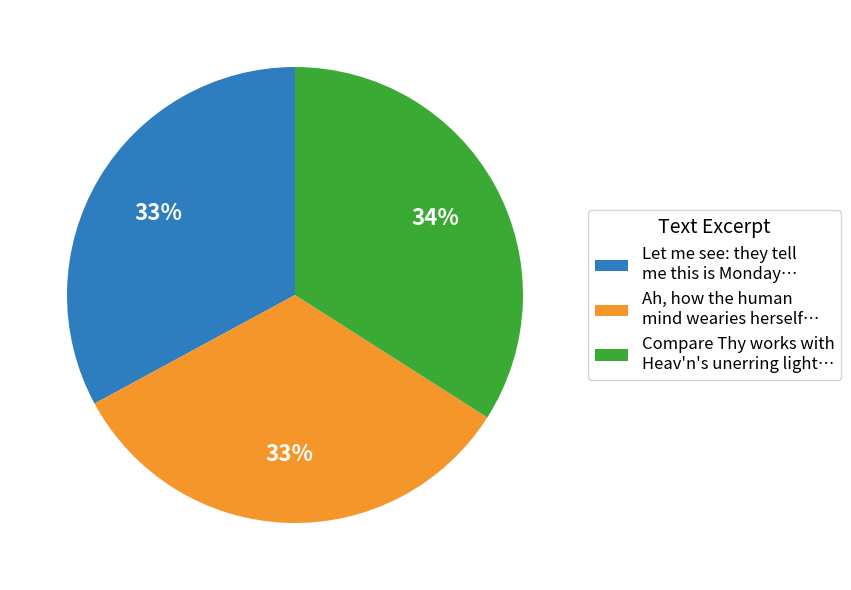

What percentage is the Ah, how the human mind wearies herself… slice, to the nearest percent?

33%